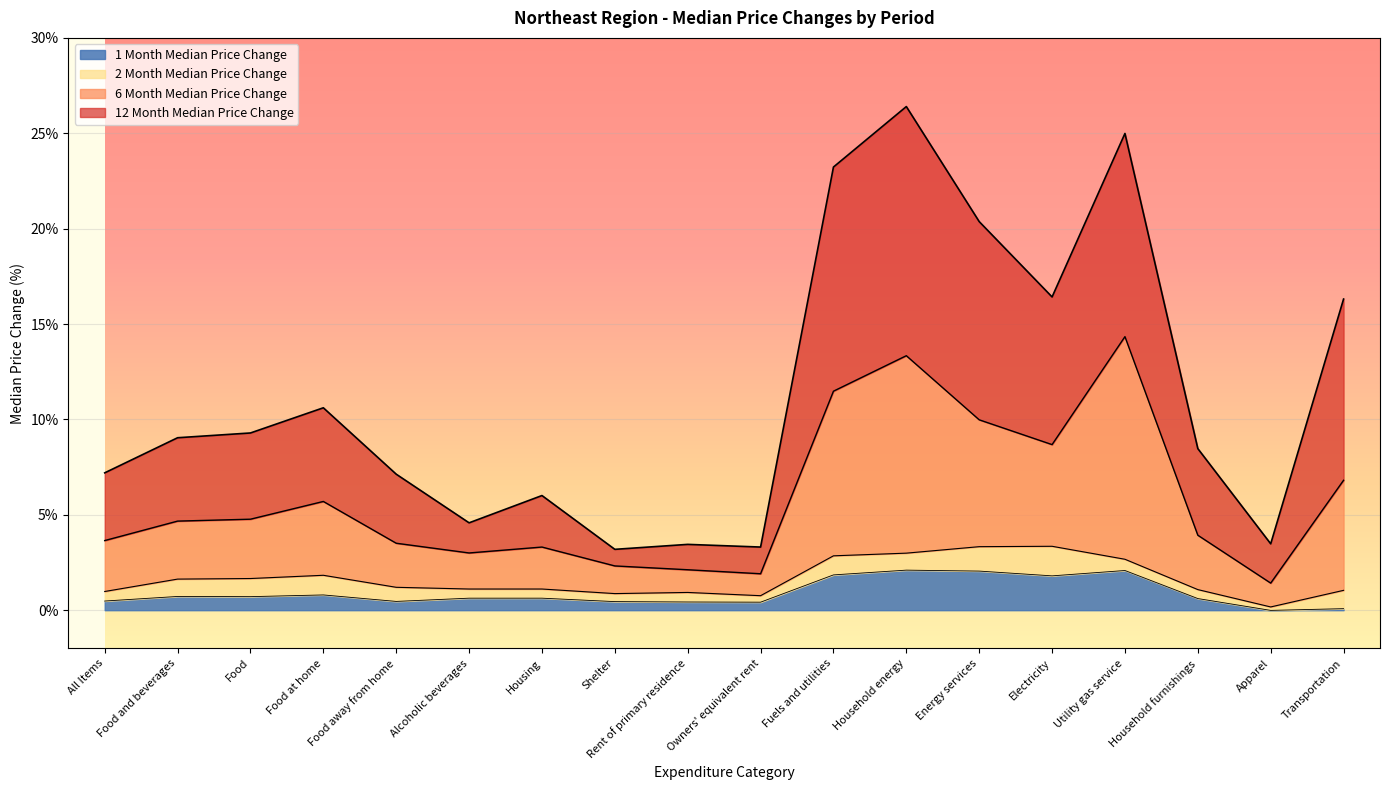

The 6 Month Median Price Change series shows 3.3 at Housing. True or false?

True